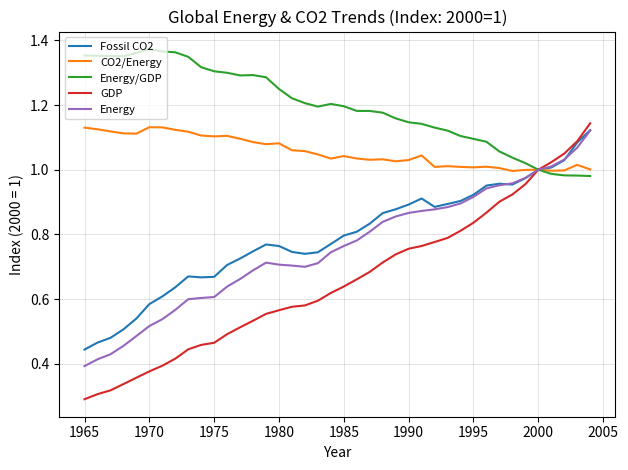

Which series has the widest spread of values?

GDP